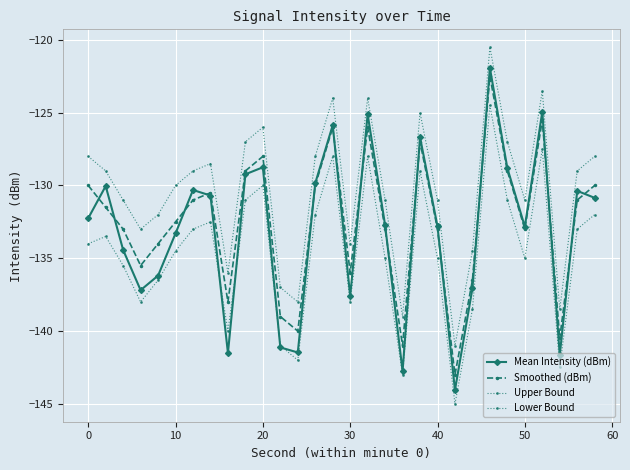

Is this an area chart (filled region under the line)?

No